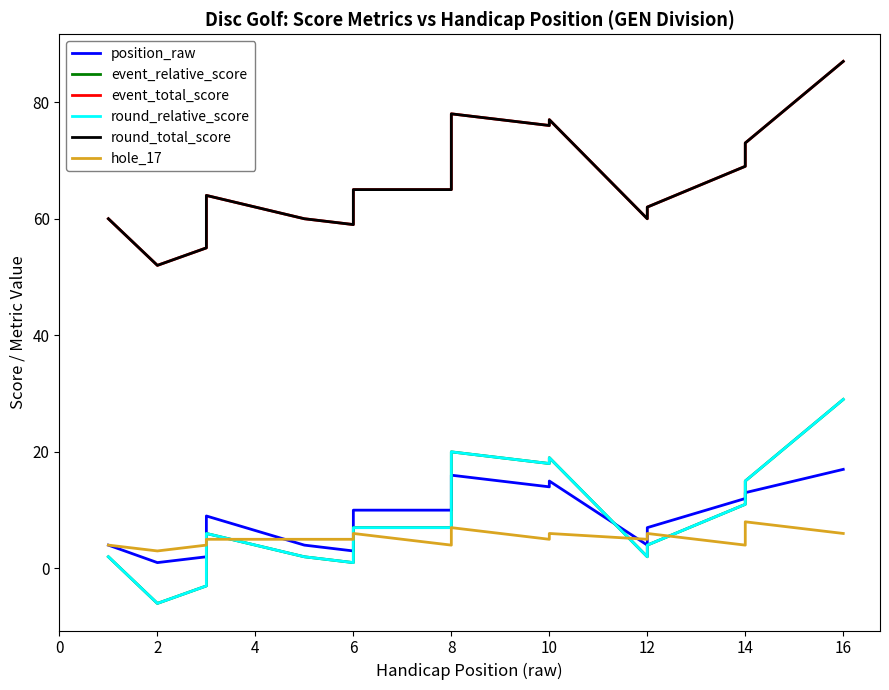

In round_relative_score, how many points are higher than both neighbors (excluding endpoints)?

3